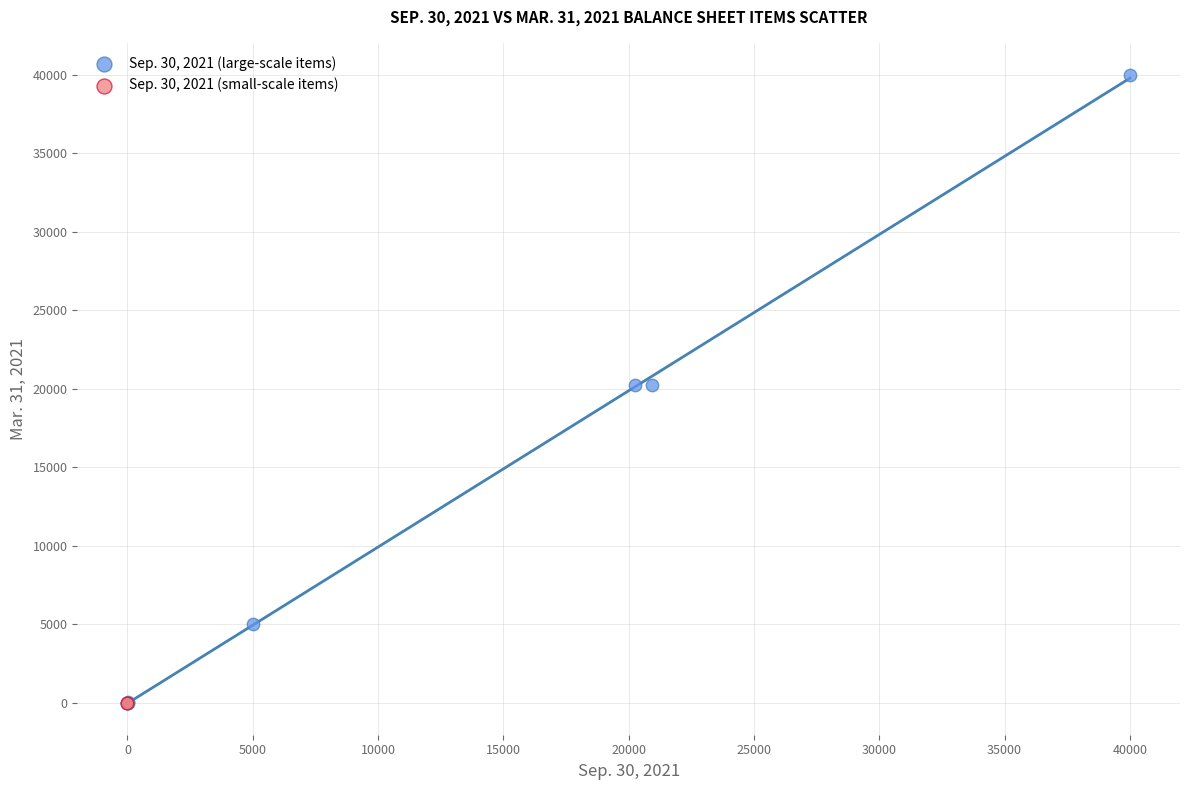

What are all the series names shown in the legend?

Sep. 30, 2021 (large-scale items), Sep. 30, 2021 (small-scale items)